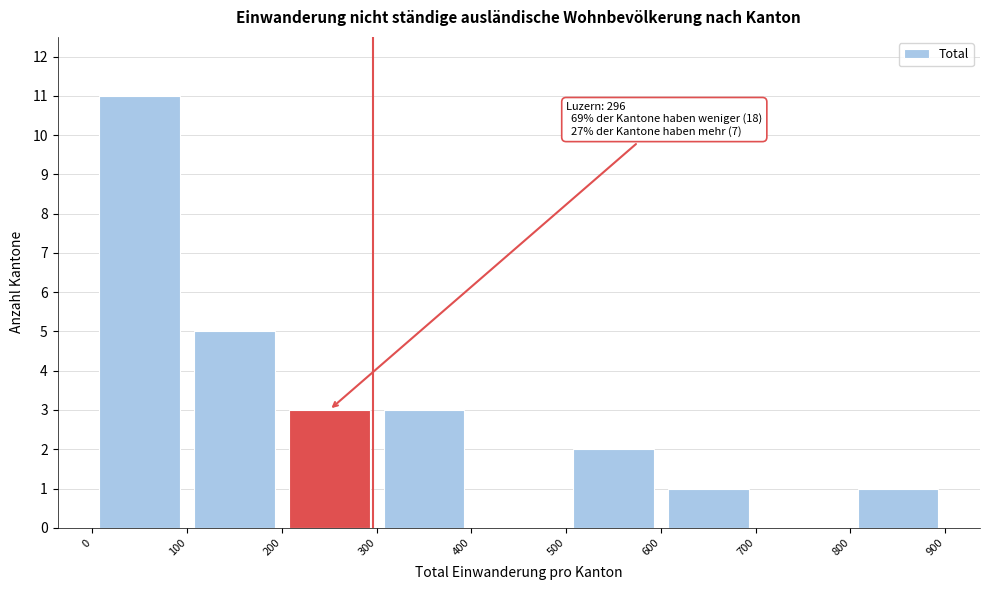

Over which range of the x-axis is the bar tallest?

0 to 100